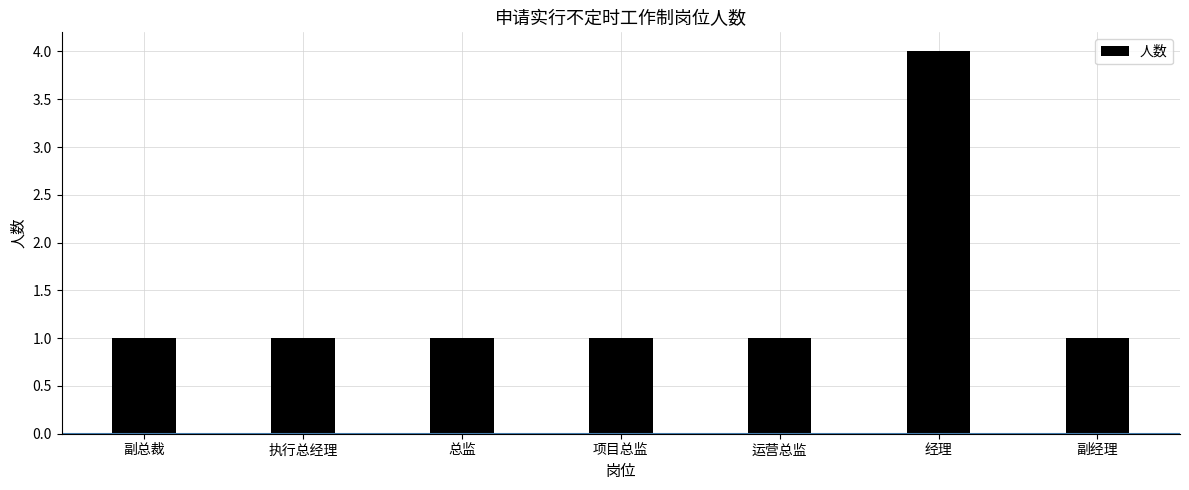

Between 经理 and 副经理, which is larger?

经理